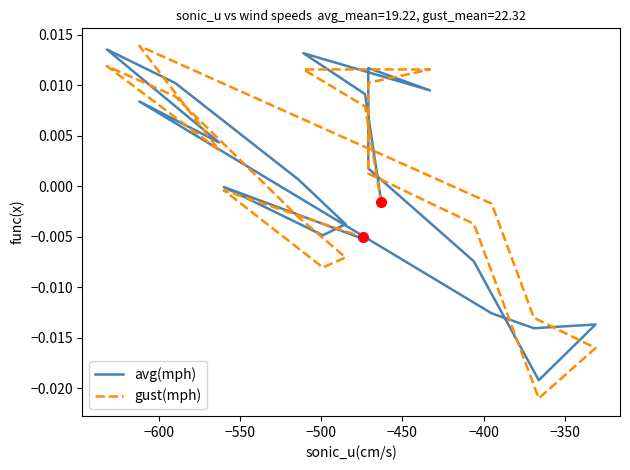

Rank the series at −550 from lowest to highest value.

gust(mph), avg(mph)